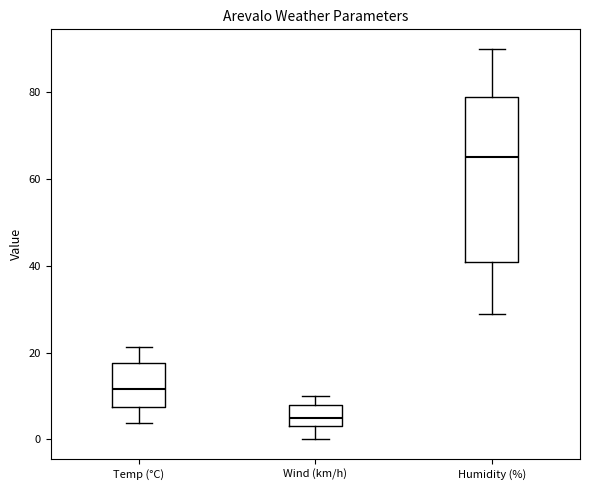

Comparing the boxes themselves (not the whiskers), which one is the tallest?

Humidity (%)